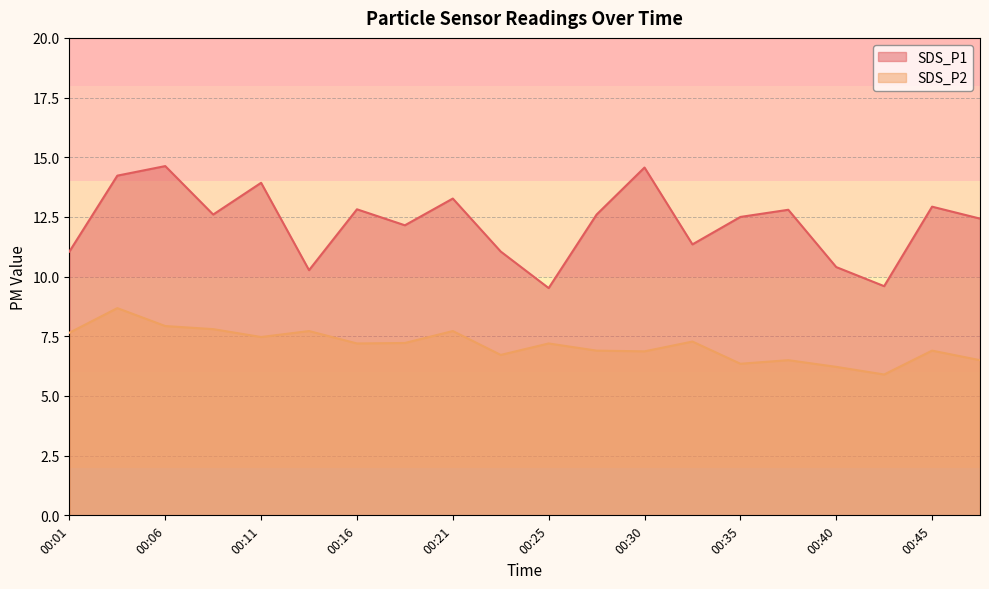

True or false: SDS_P2 has a value of 6.9 at 00:30.

True